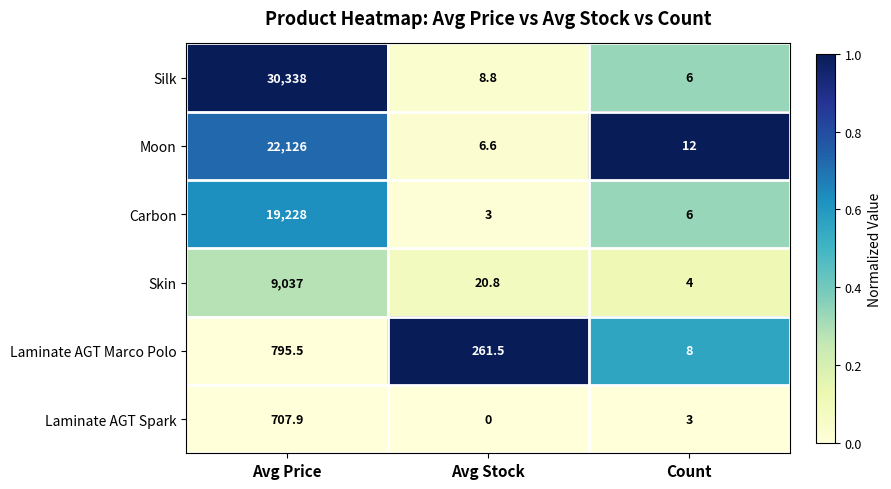

At how many categories does at least one series exceed 0?

3